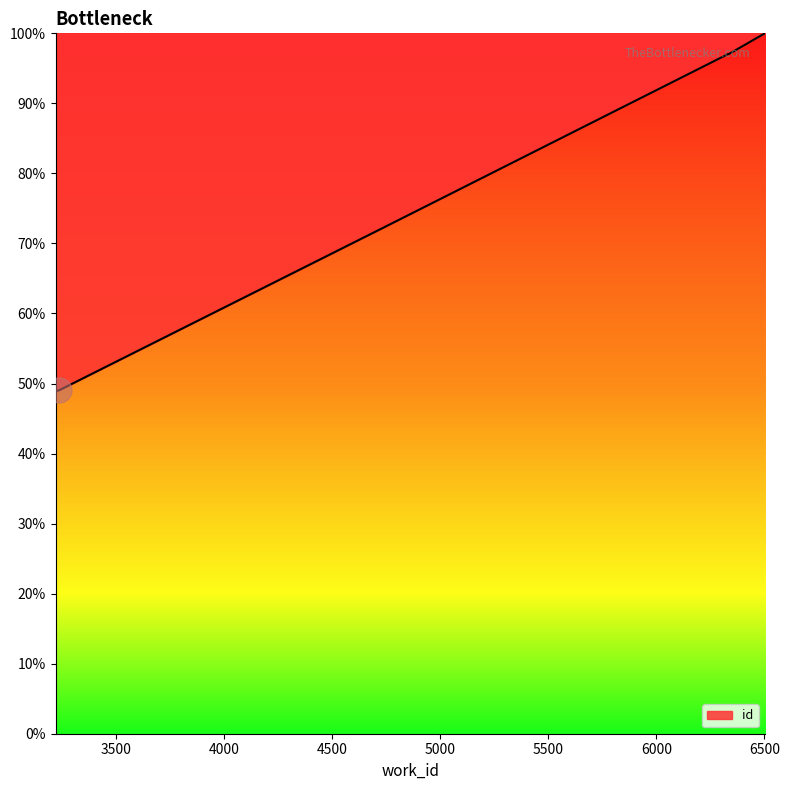

The chart shows a value of 30.6 at 3219. True or false?

False